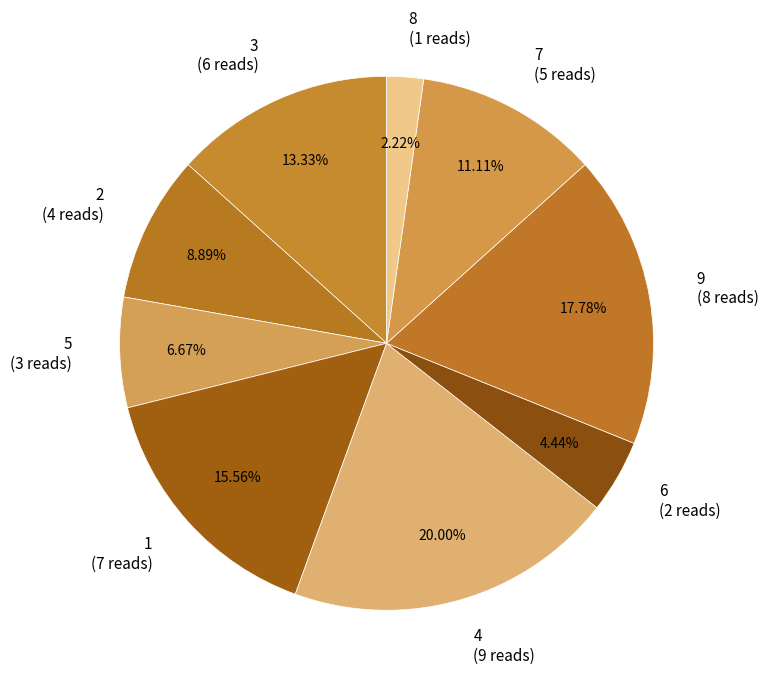

Count the number of slices in the pie.

9